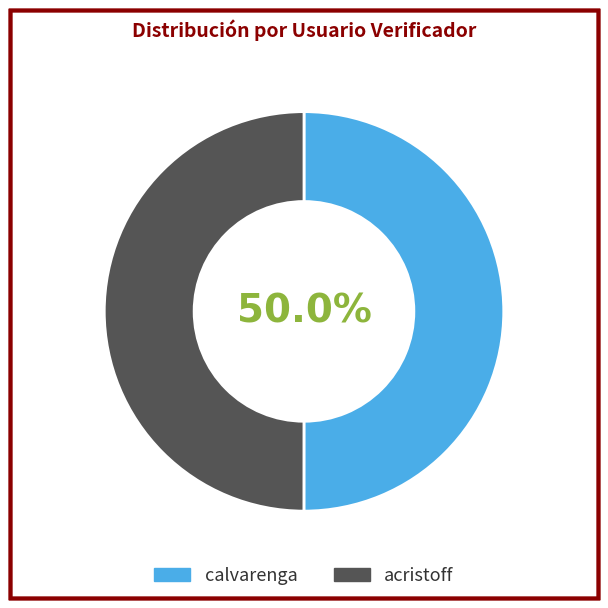

What percentage is NOT represented by calvarenga?

50.0%